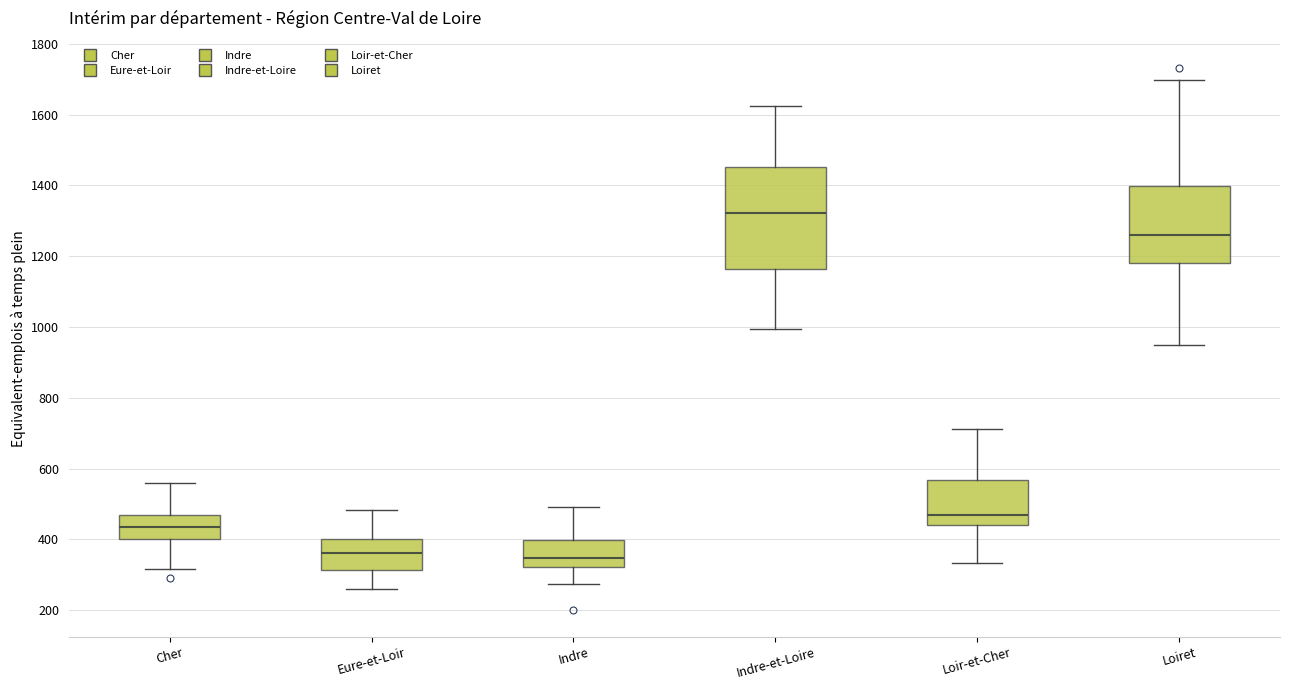

Which box is the tallest, from its lower edge to its upper edge?

Indre-et-Loire